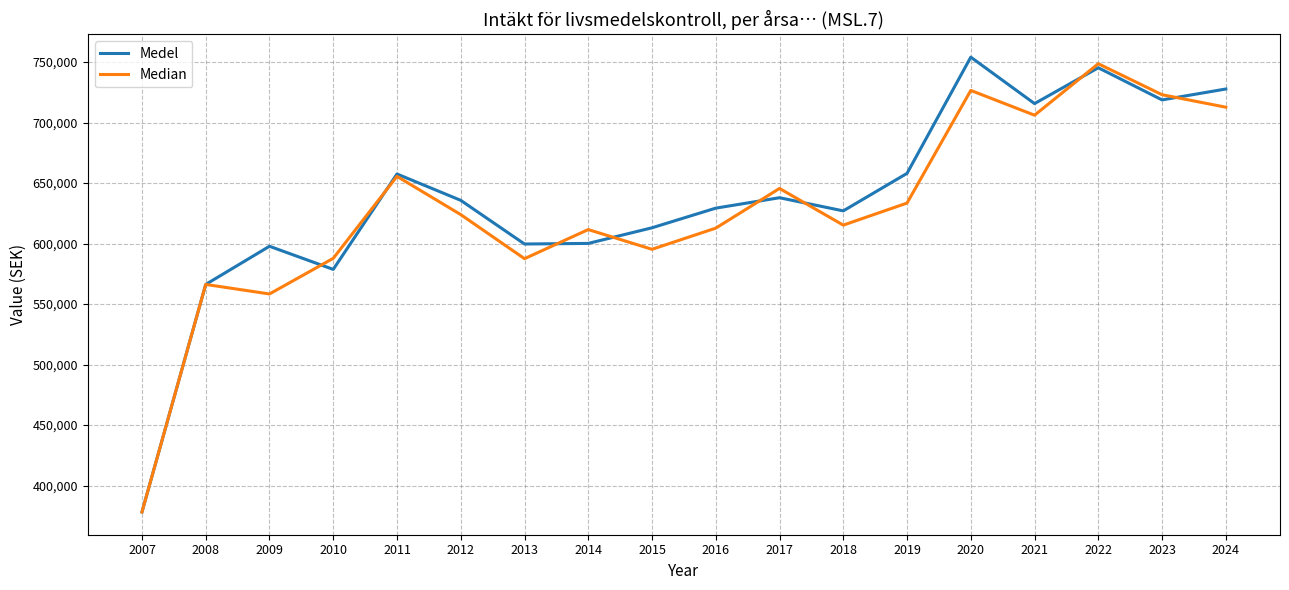

What is the maximum value for Medel?

754037.7